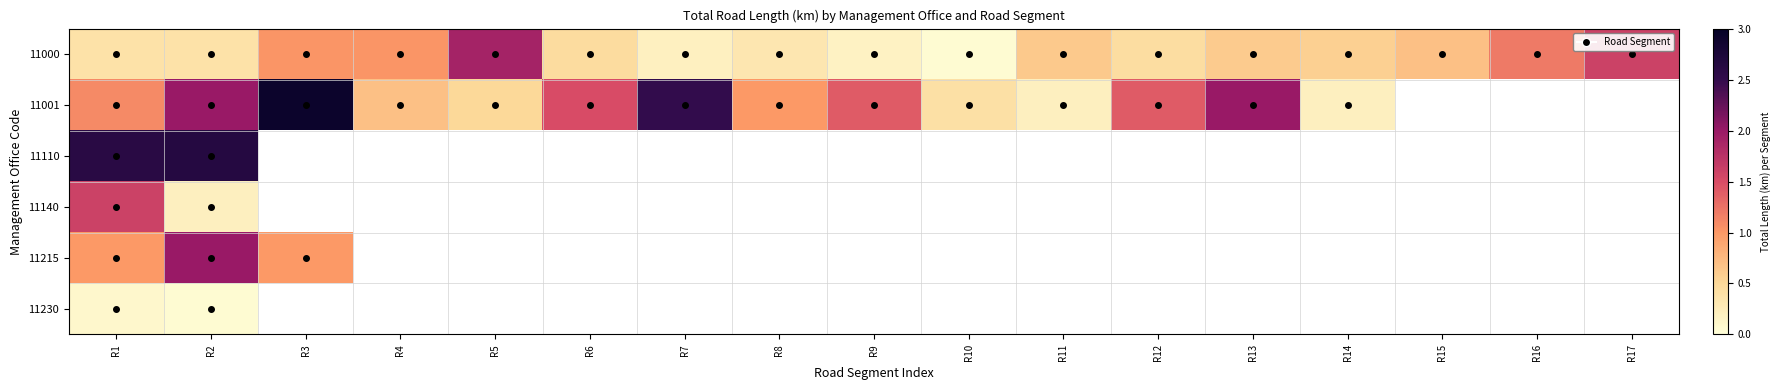

What is the lowest value of the 11000 series?

0.1